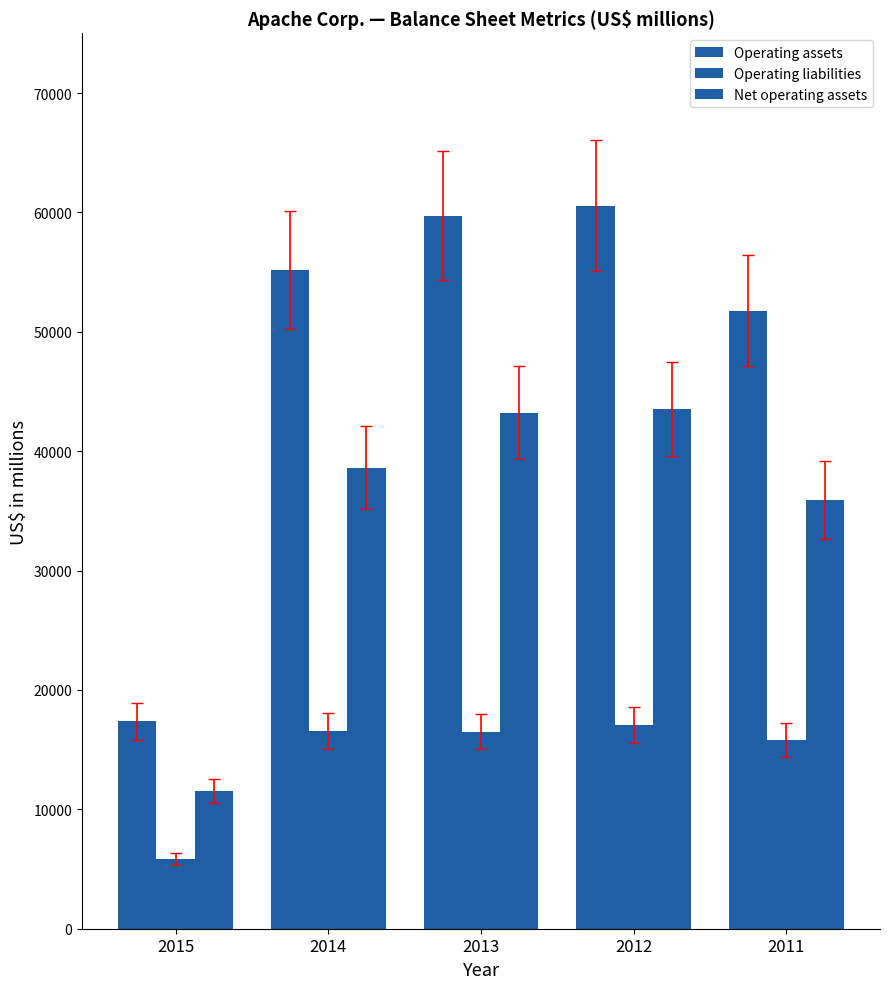

How many data points in Net operating assets are less than 38613?

2